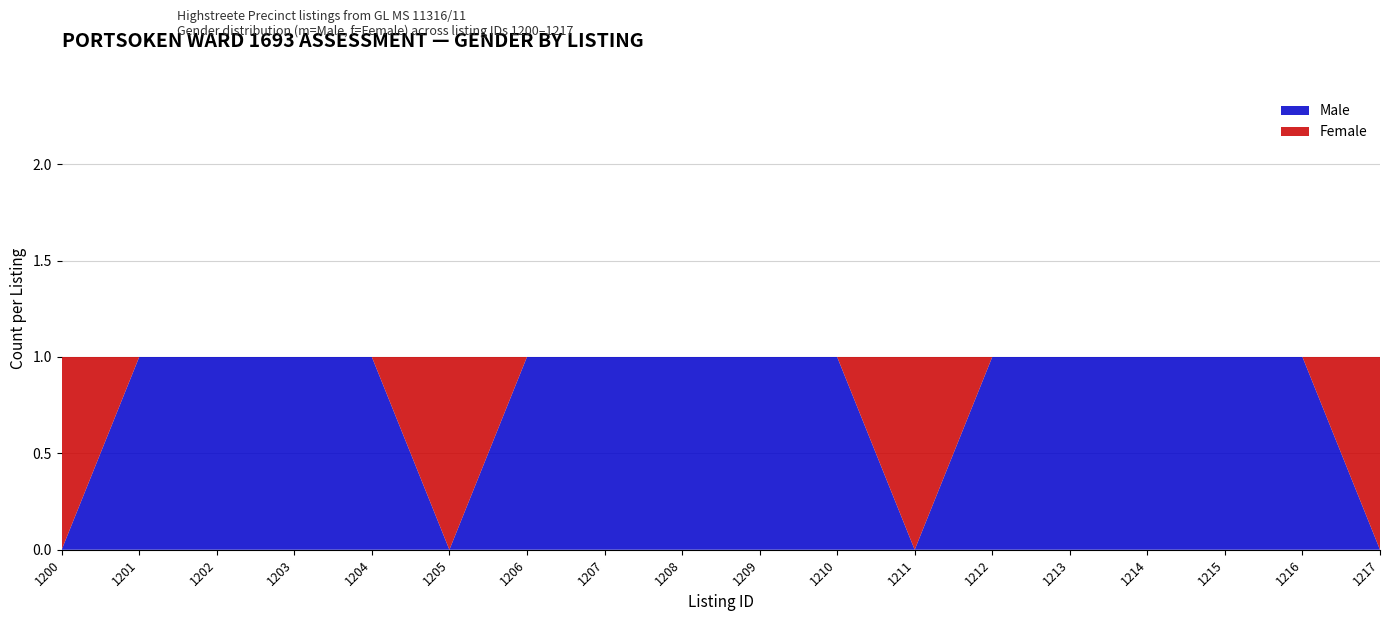

Is it true that Male equals 2 at 1213?

False